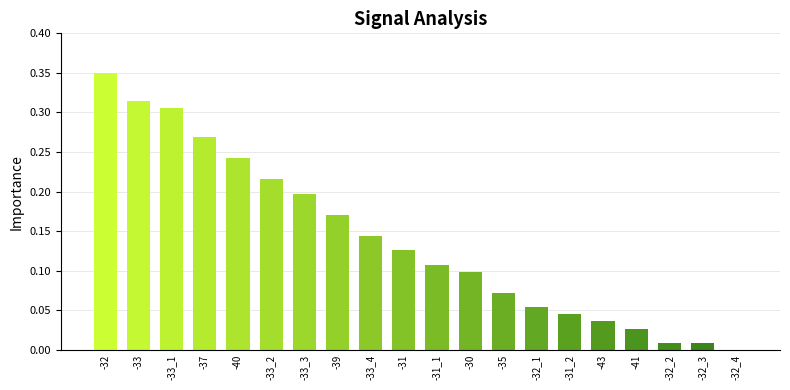

At which category does the chart reach its peak across all series?

-32